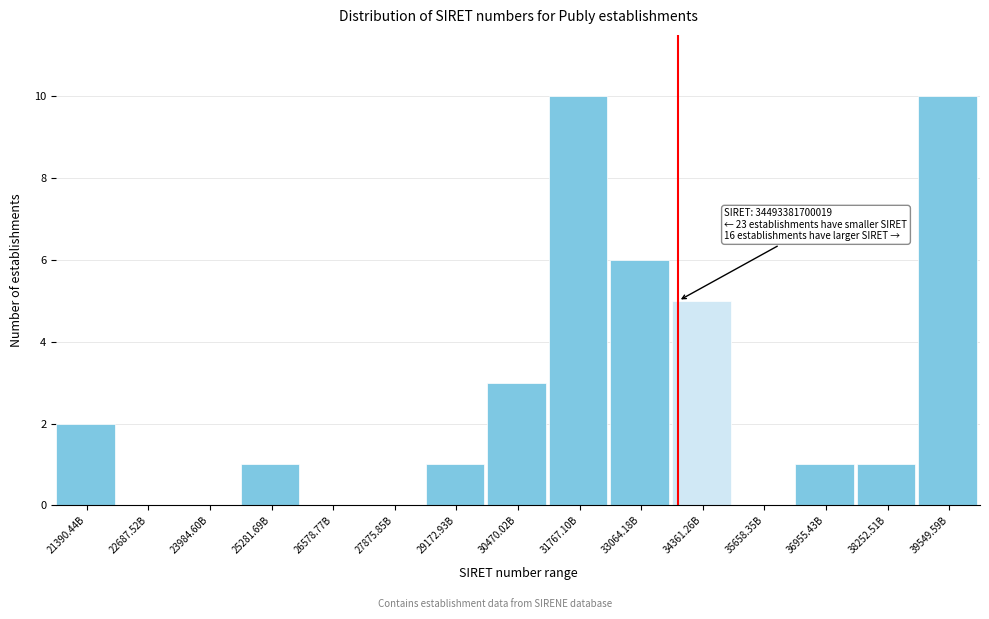

Reading right to left, extract all data points from this chart.

39549.59B=10	38252.51B=1	36955.43B=1	35658.35B=0	34361.26B=5	33064.18B=6	31767.10B=10	30470.02B=3	29172.93B=1	27875.85B=0	26578.77B=0	25281.69B=1	23984.60B=0	22687.52B=0	21390.44B=2